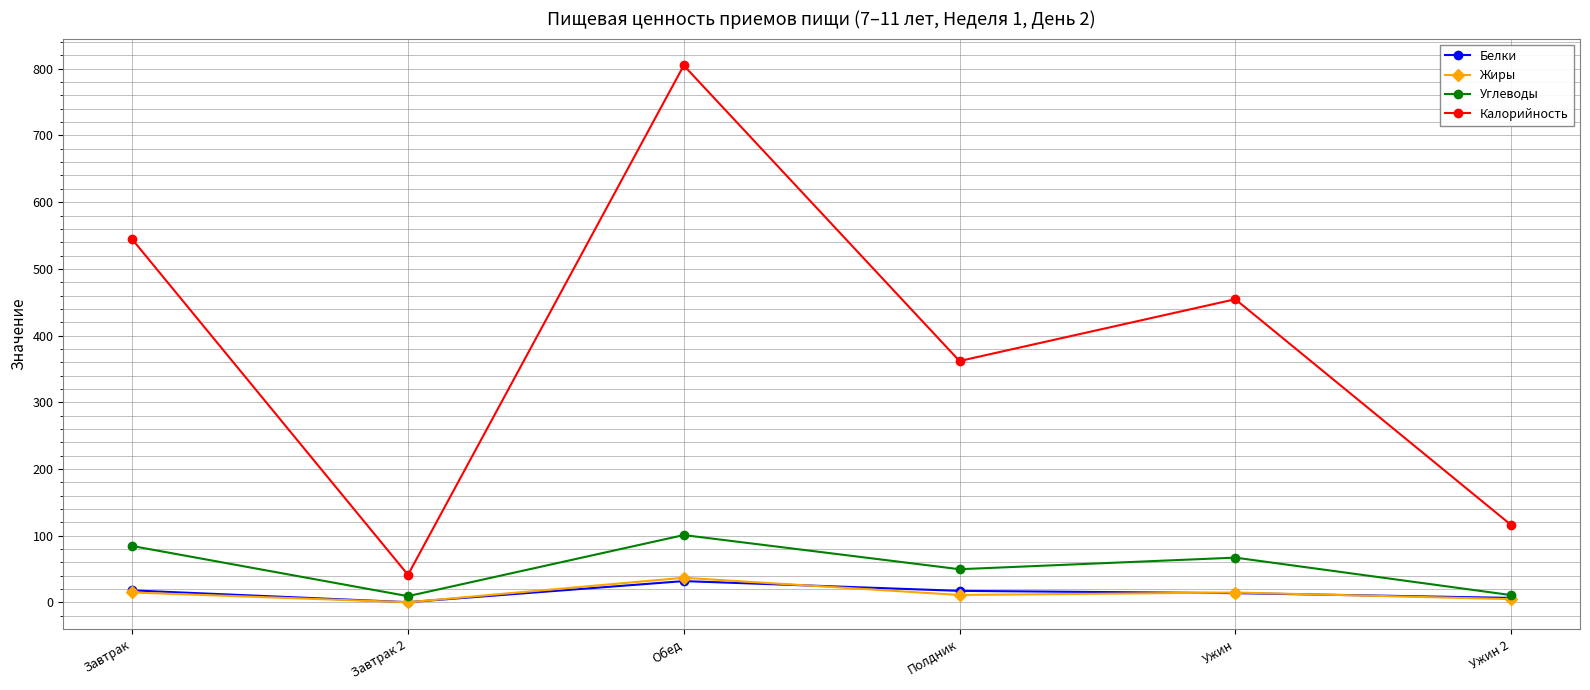

What are all the series names shown in the legend?

Белки, Жиры, Углеводы, Калорийность